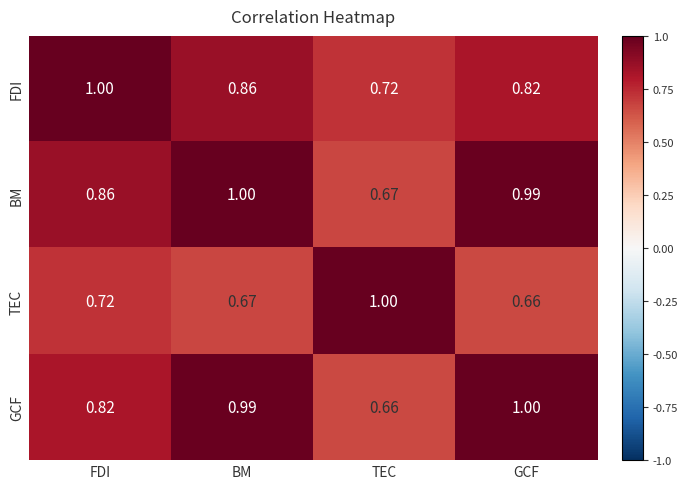

At which category is the sum across all series the highest?

BM